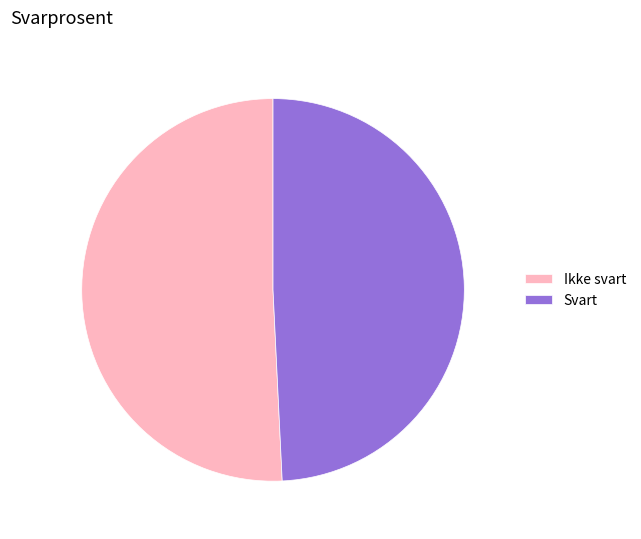

Which category accounts for the majority?

Ikke svart